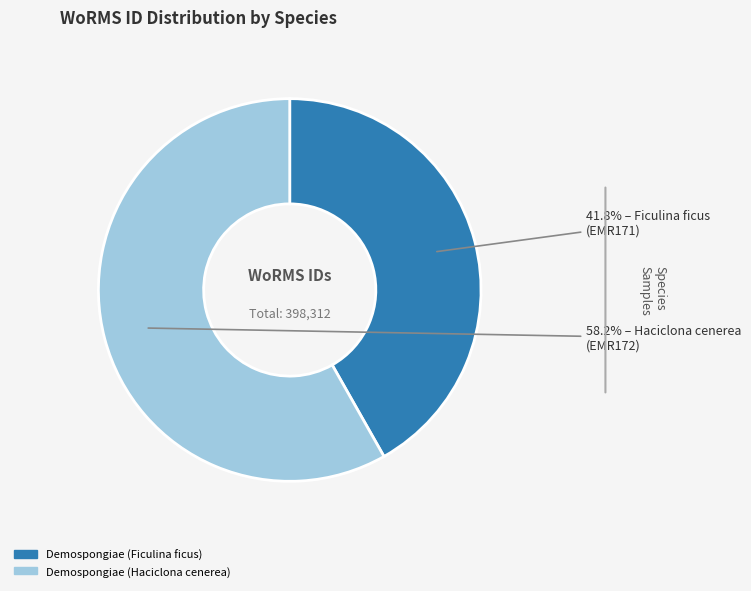

To the nearest percent, what portion does Demospongiae (Ficulina ficus) represent?

42%